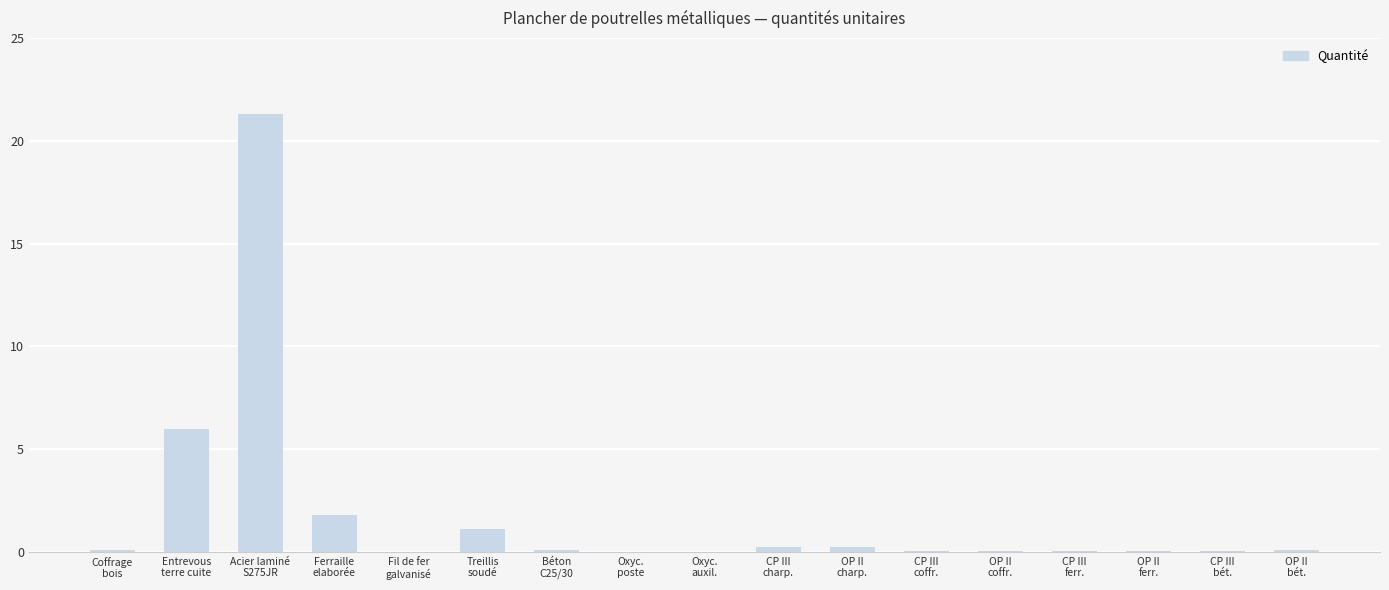

Which has a higher value, Acier laminé
S275JR or Oxyc.
poste?

Acier laminé
S275JR